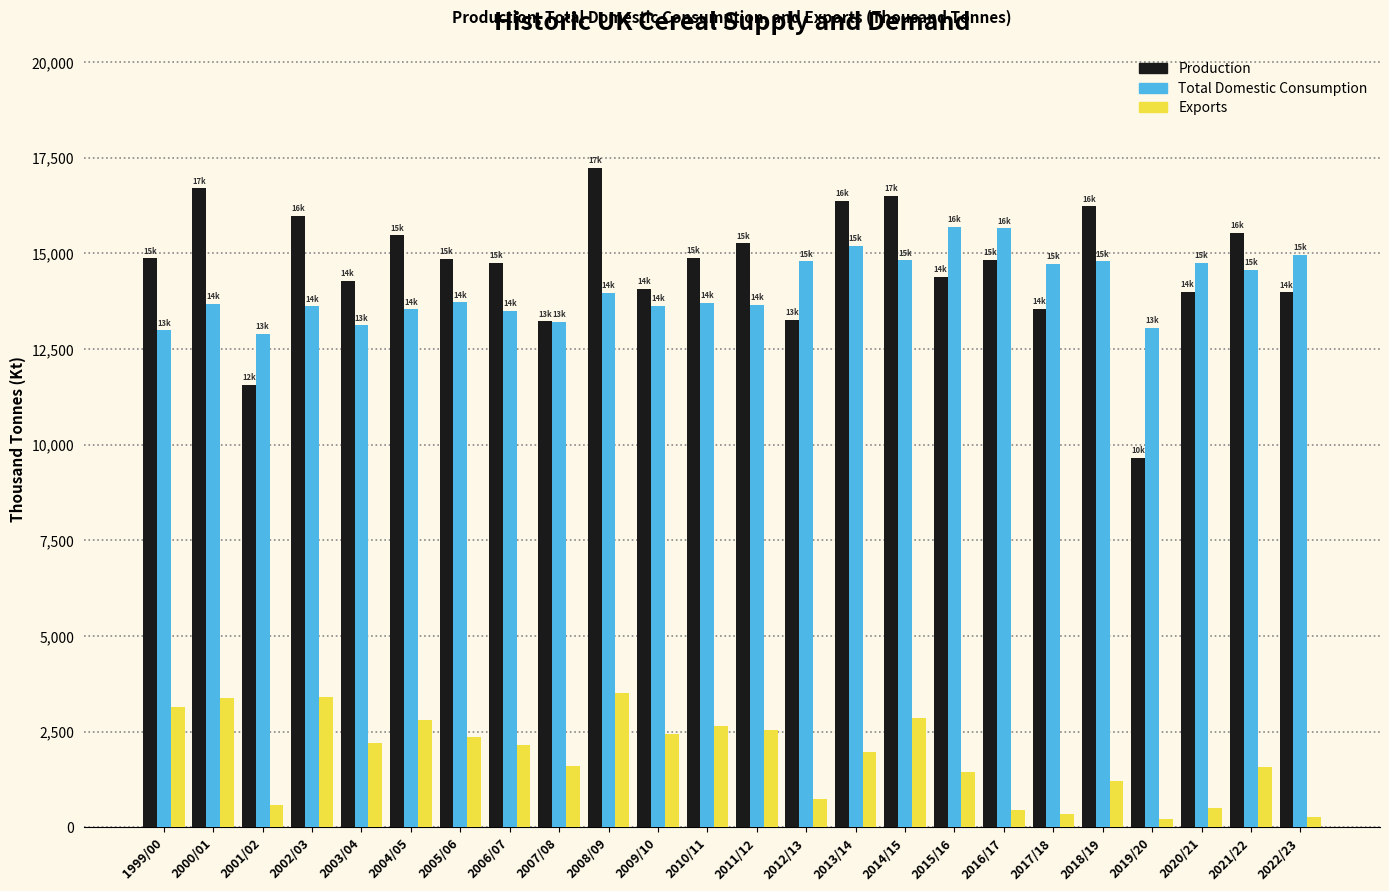

What is the maximum value for Production?

17227